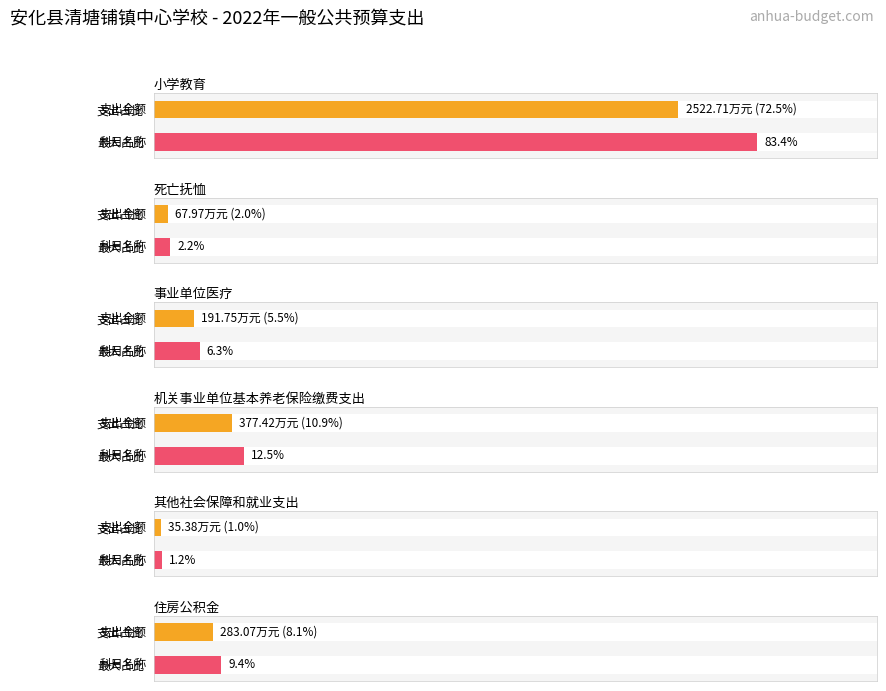

Reading right to left, transcribe all the data shown in this chart.

住房公积金=283.1	其他社会保障和就业支出=35.4	机关事业单位基本养老保险缴费支出=377.4	事业单位医疗=191.8	死亡抚恤=68.0	小学教育=2522.7